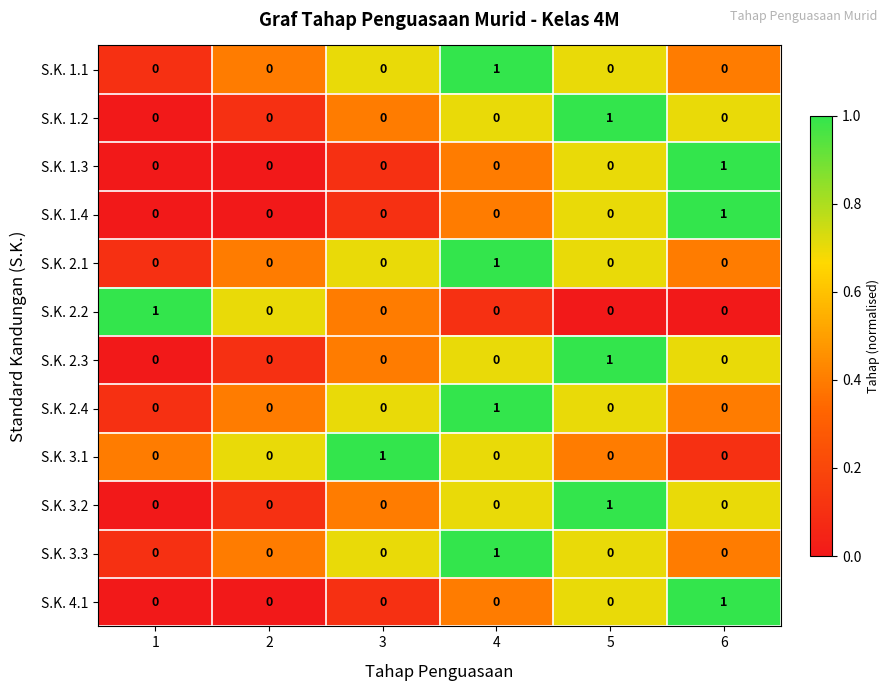

At which label does S.K. 3.1 reach its peak?

3